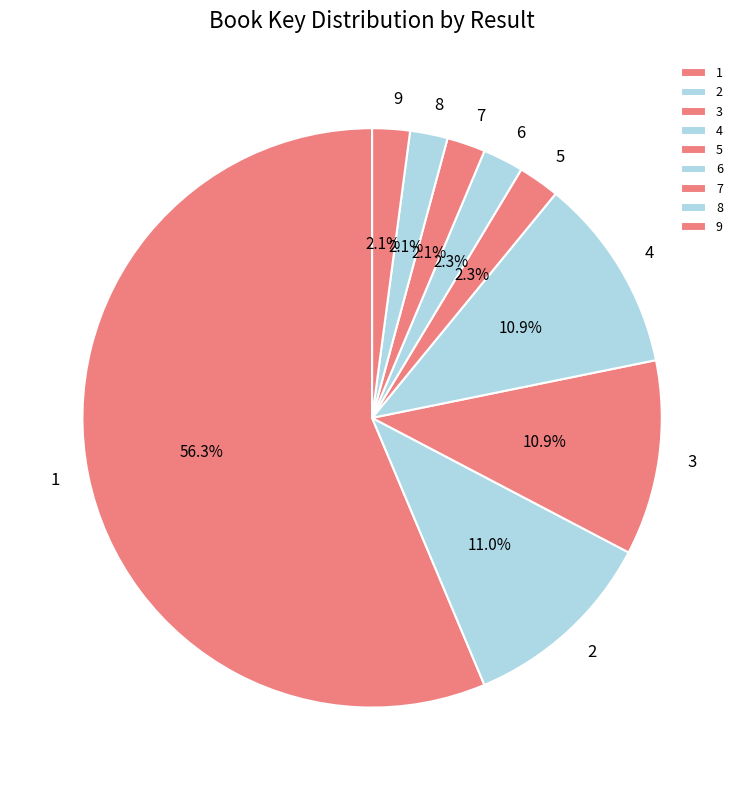

The 1 slice represents 56% of the pie. True or false?

True